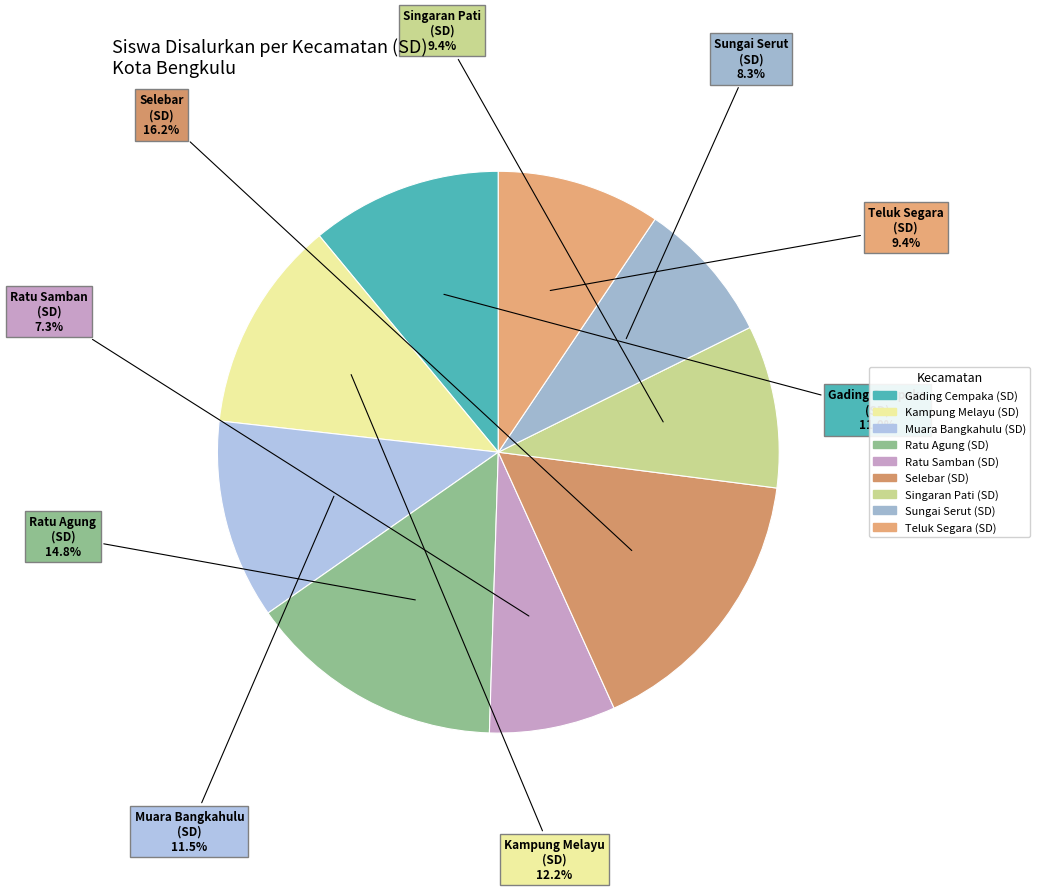

How many slices are in this pie chart?

9